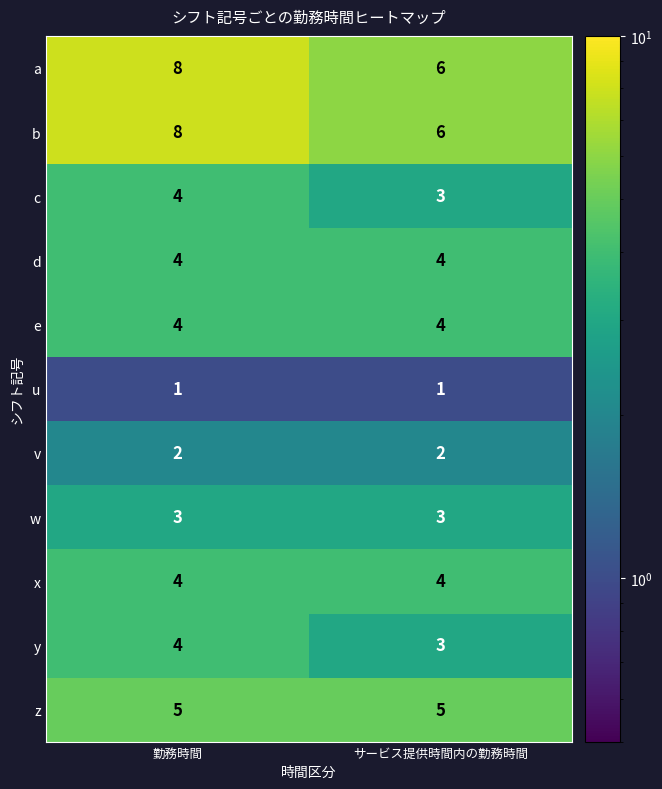

At which label does y reach its minimum?

サービス提供時間内の勤務時間